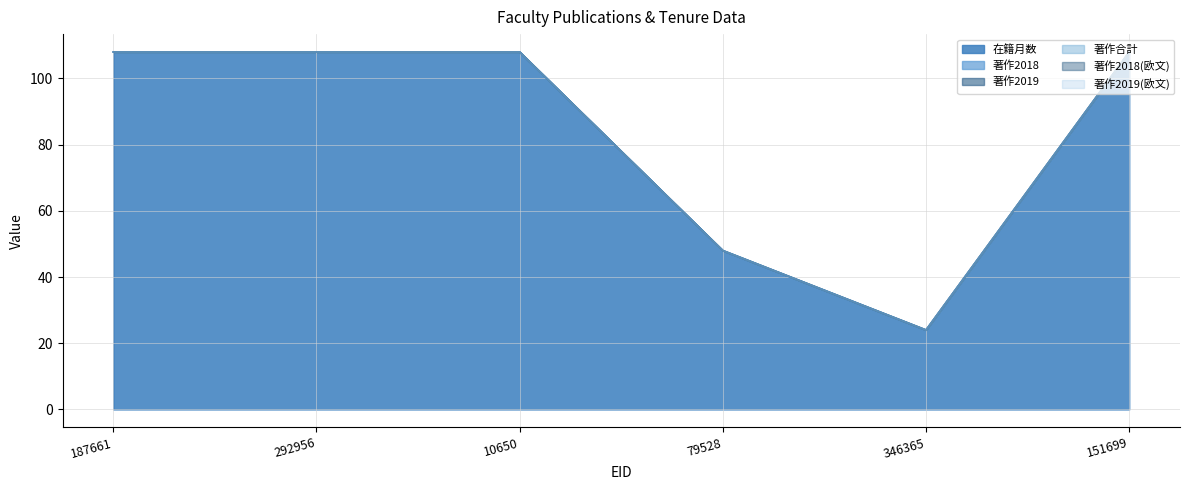

At how many categories does at least one series exceed 4?

6